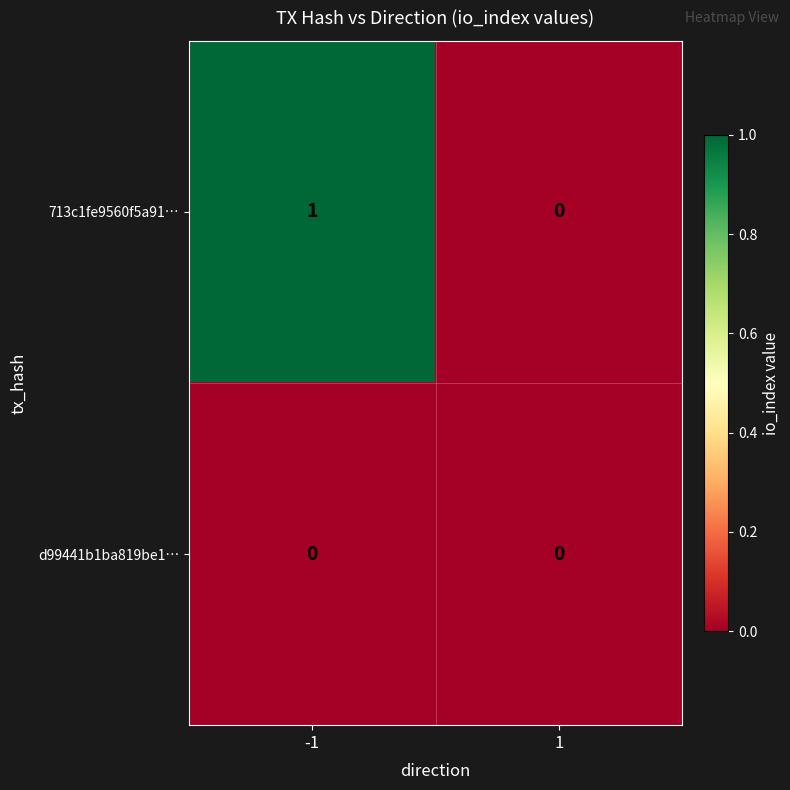

Is it true that 713c1fe9560f5a91… equals 1 at -1?

True